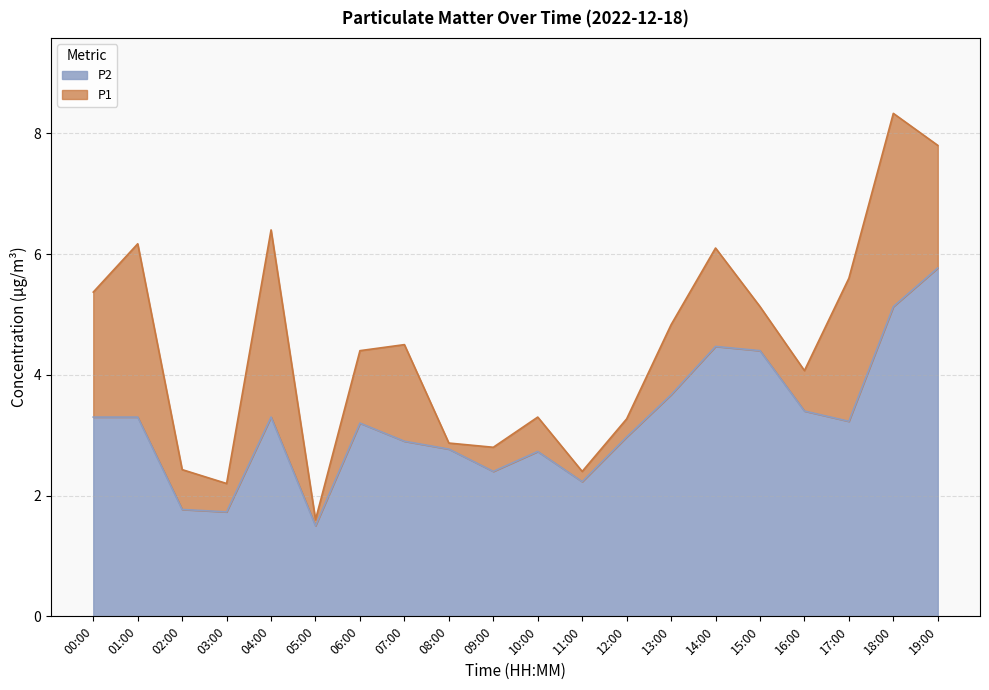

Which label corresponds to the largest value in the chart?

18:00